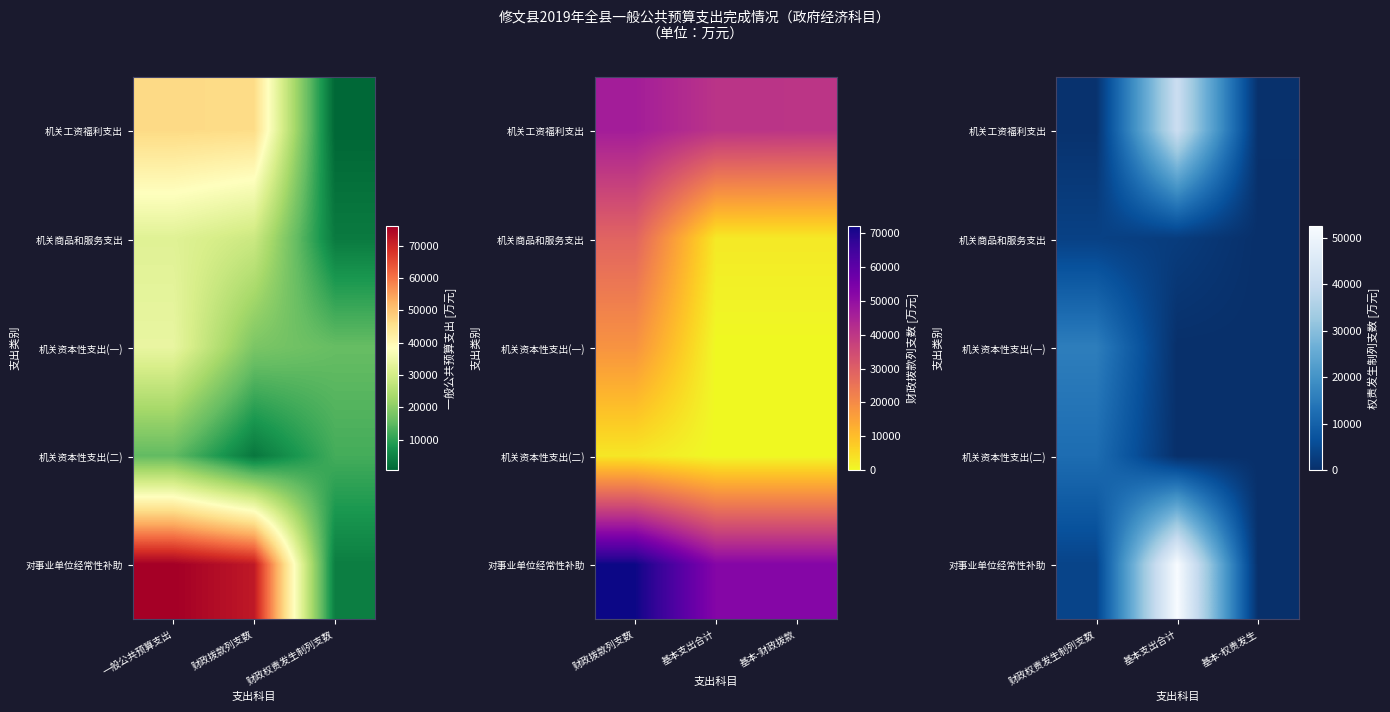

Rank the categories by 机关工资福利支出 value from lowest to highest.

基本-权责发生, 财政权责发生制列支数, 基本支出合计